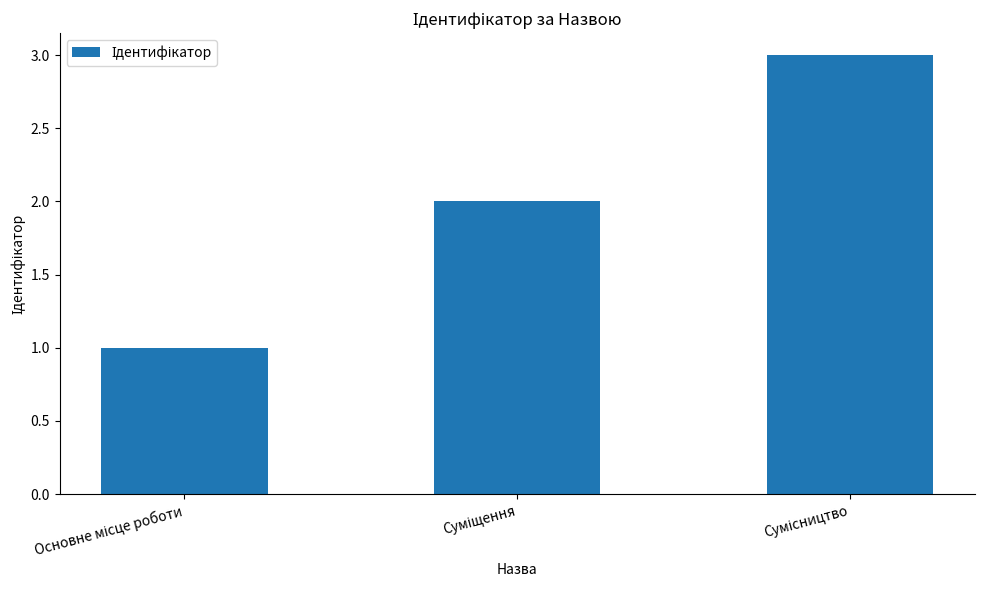

What is the sum of all values?

6